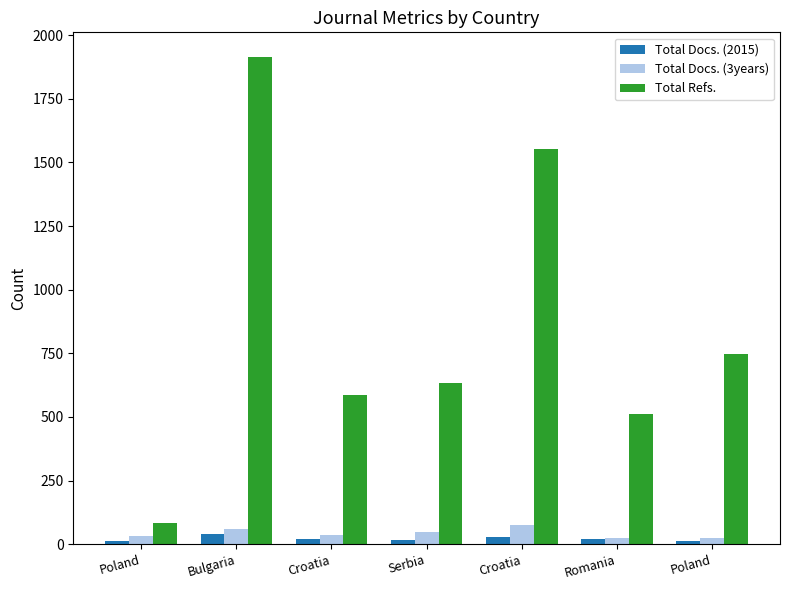

How many bars are there in total?

21